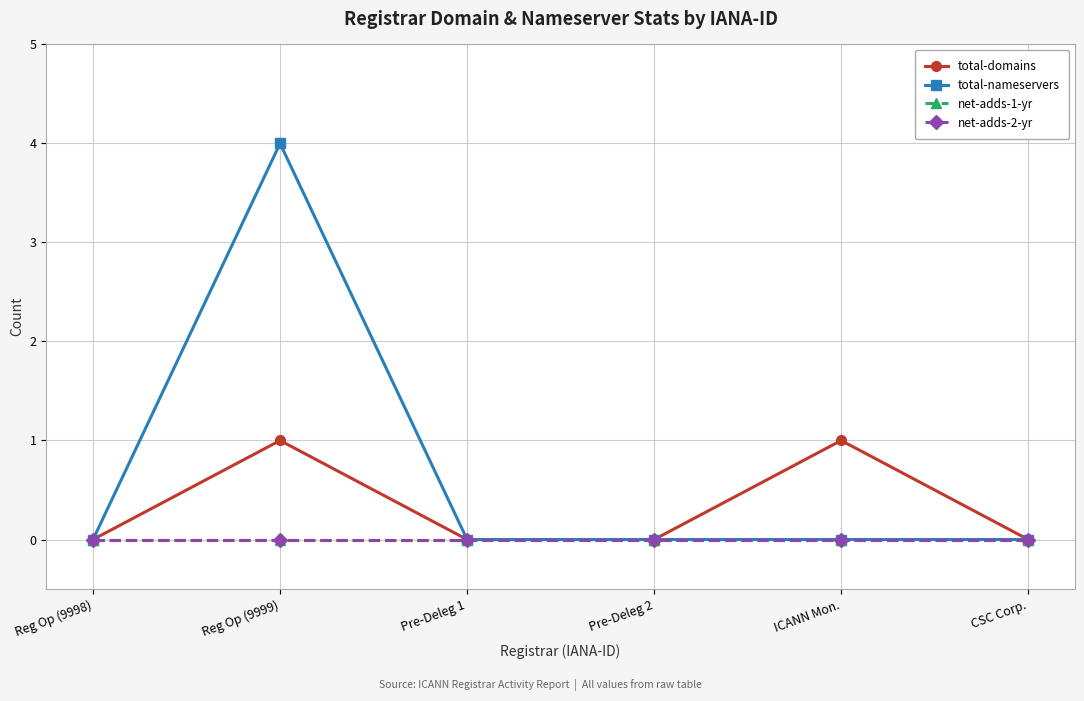

Does the chart have visible grid lines?

Yes